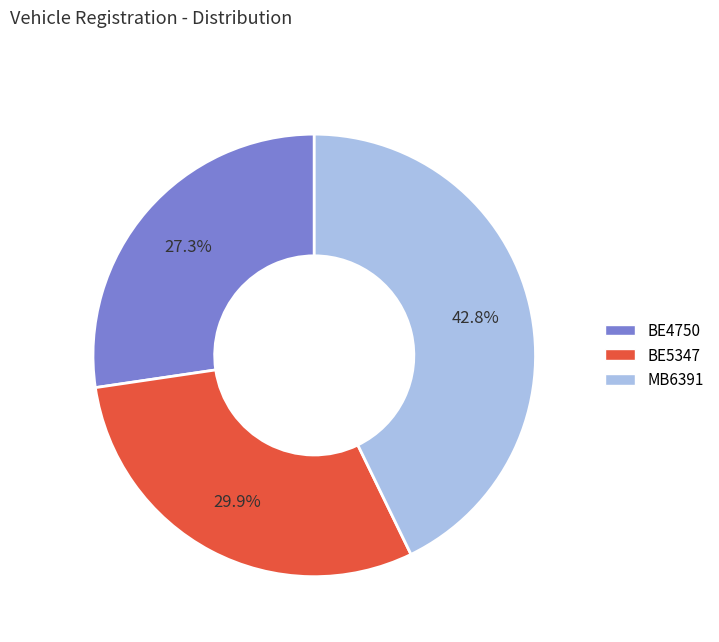

How many slices are in this pie chart?

3